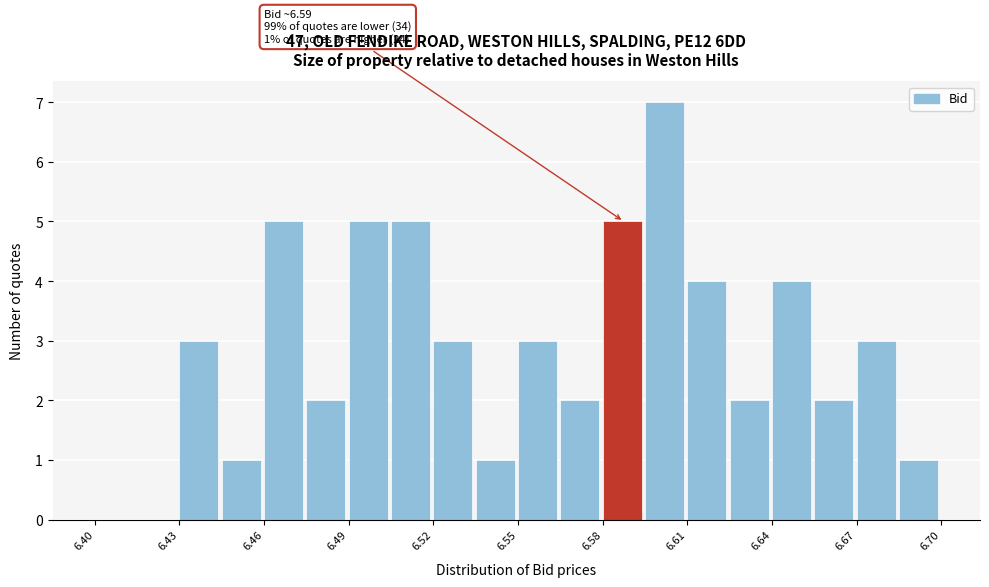

Read against the x-axis, roughly where is the centre of the tallest bar?

6.600